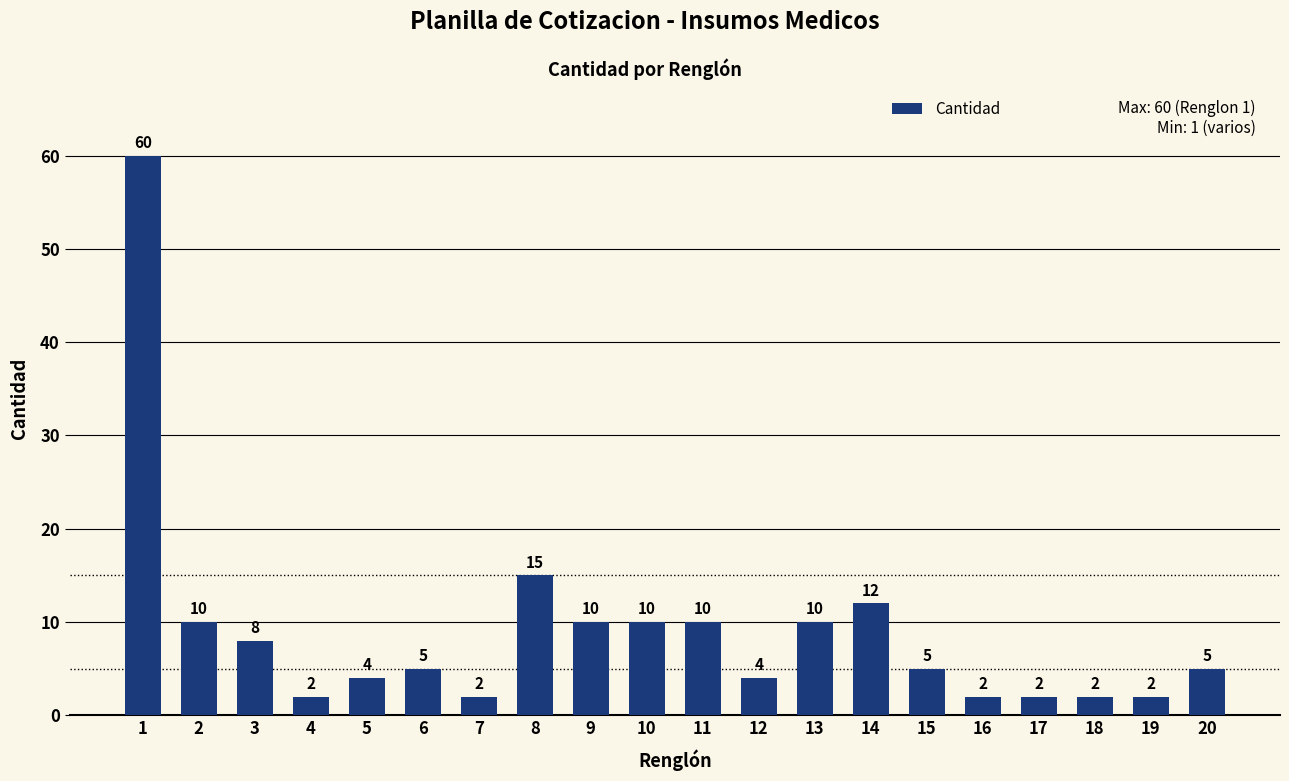

How many values are below 5?

8